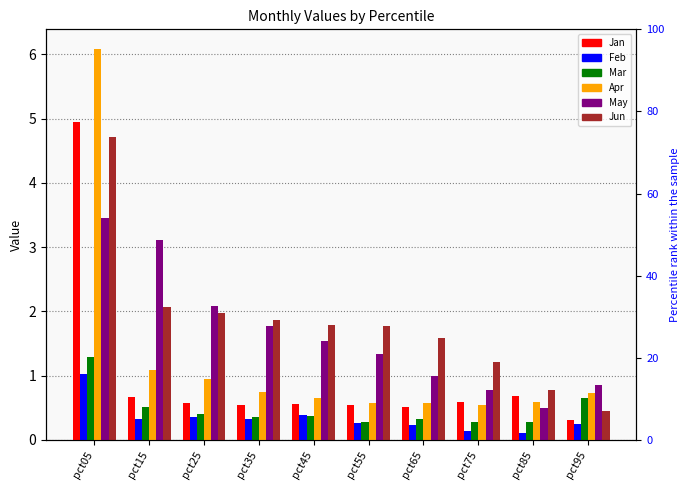

Where is Mar nearest to the value 0?

pct85